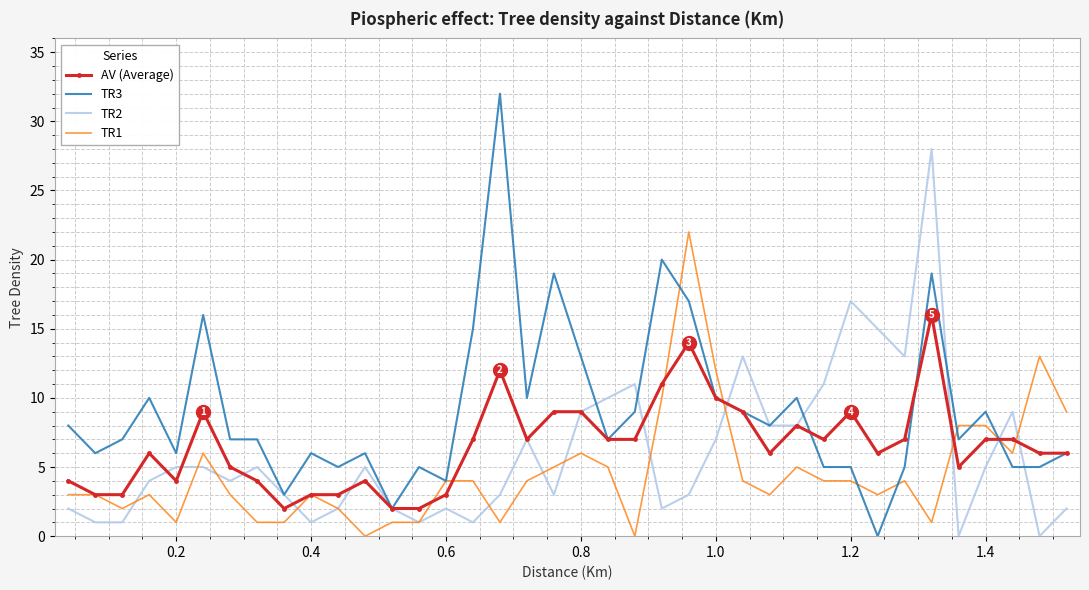

True or false: TR2 and TR1 cross at least once.

True